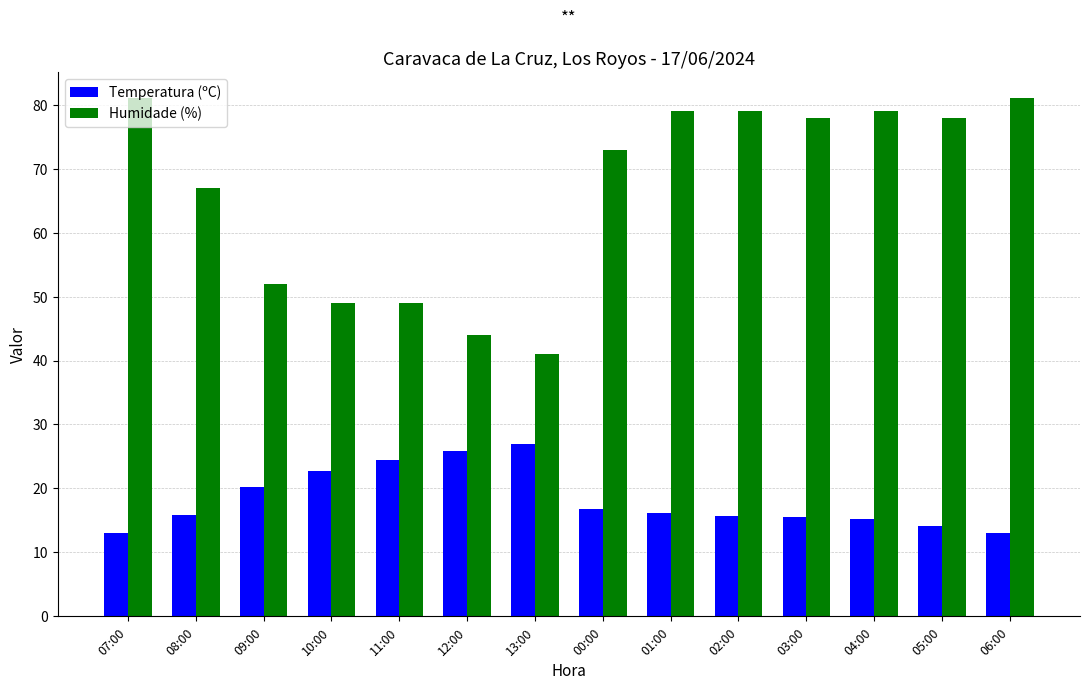

At 06:00, list the series in order from smallest to largest.

Temperatura (ºC), Humidade (%)